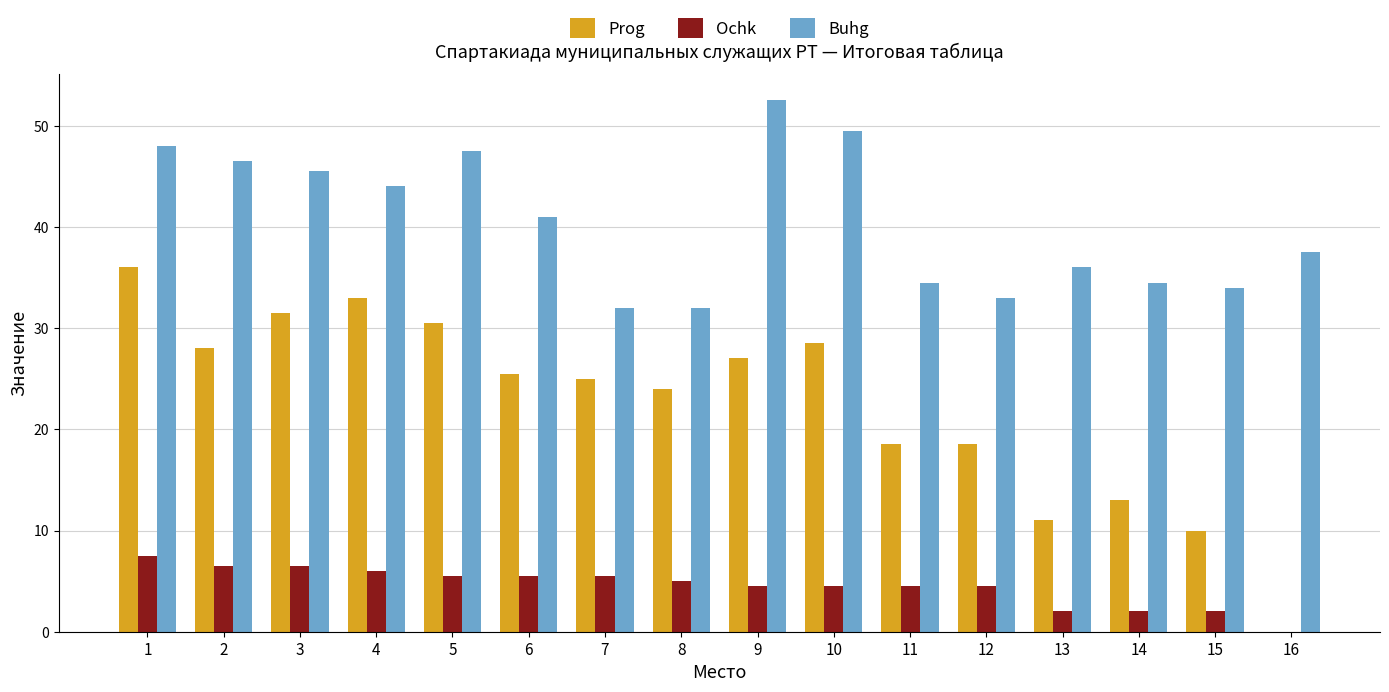

What is the sum of the Prog values at 9 and 6?

52.5